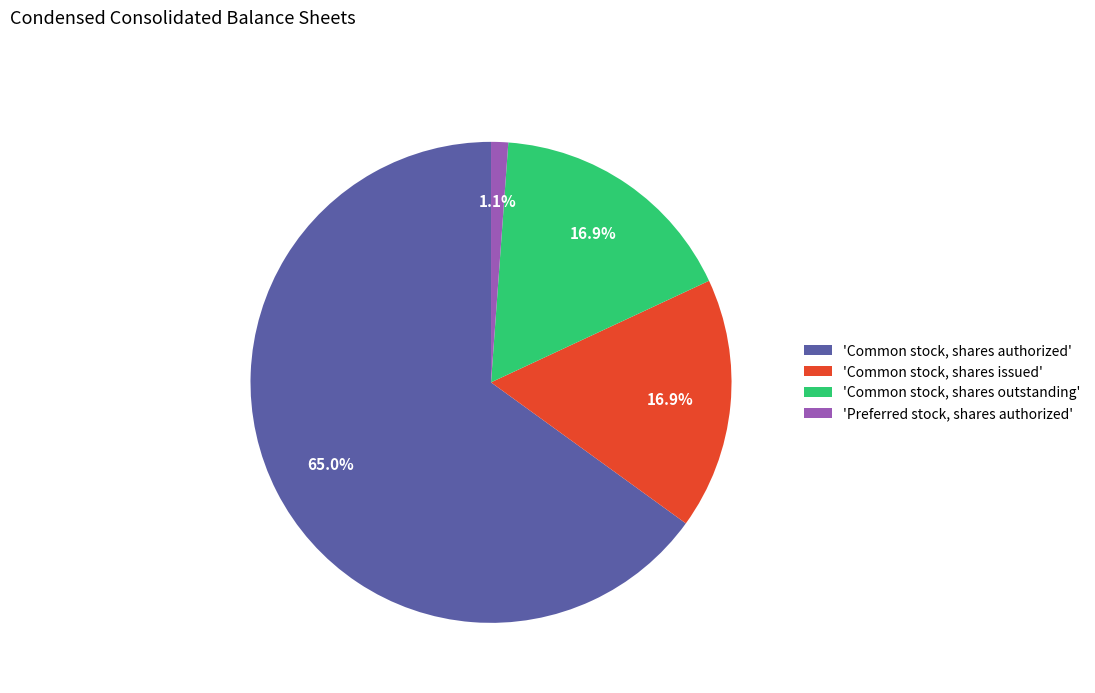

What is the majority slice?

'Common stock, shares authorized'